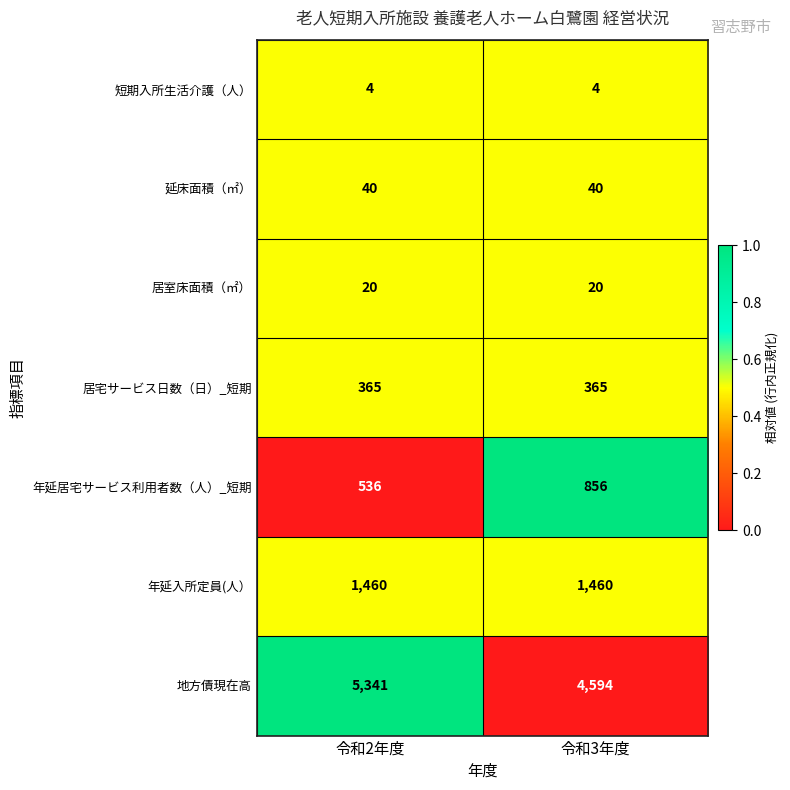

Is it true that 地方債現在高 equals 5341 at 令和2年度?

True